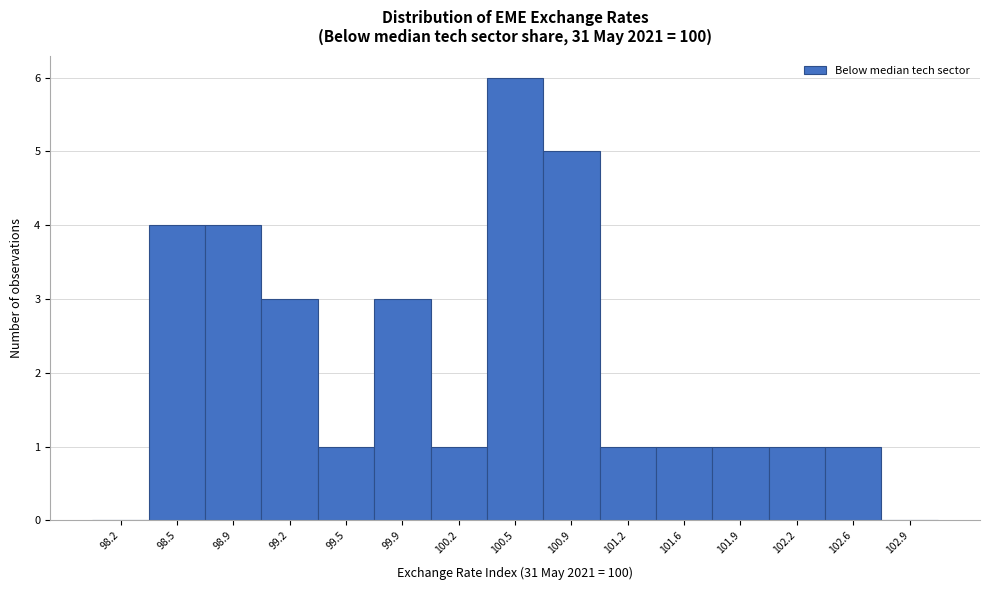

Reading left to right, list all the values displayed in this chart.

98.2=0	98.5=4	98.9=4	99.2=3	99.5=1	99.9=3	100.2=1	100.5=6	100.9=5	101.2=1	101.6=1	101.9=1	102.2=1	102.6=1	102.9=0